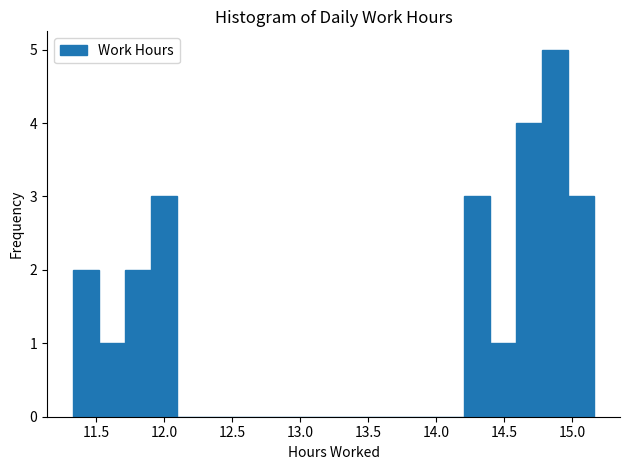

Around what value on the x-axis is the tallest bar? Give the approximate position of its centre, as read against the axis.

14.85